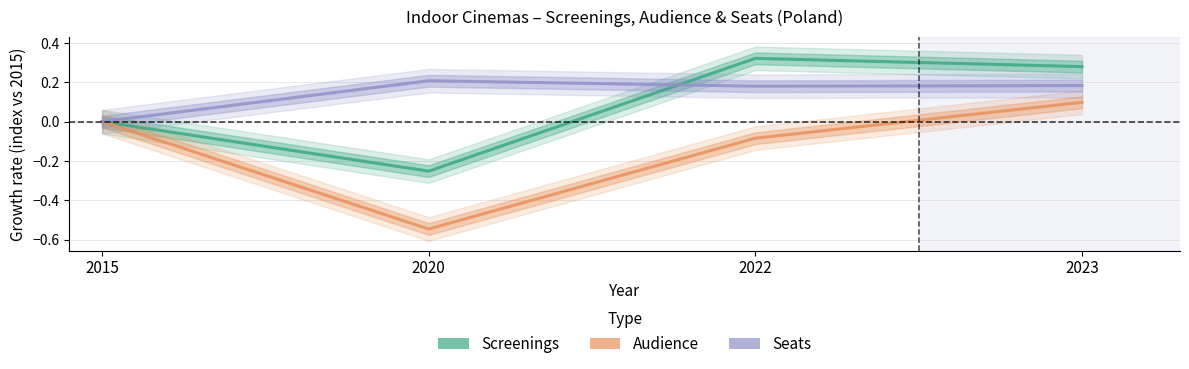

True or false: Seats has more than 0 points higher than both neighbors.

True